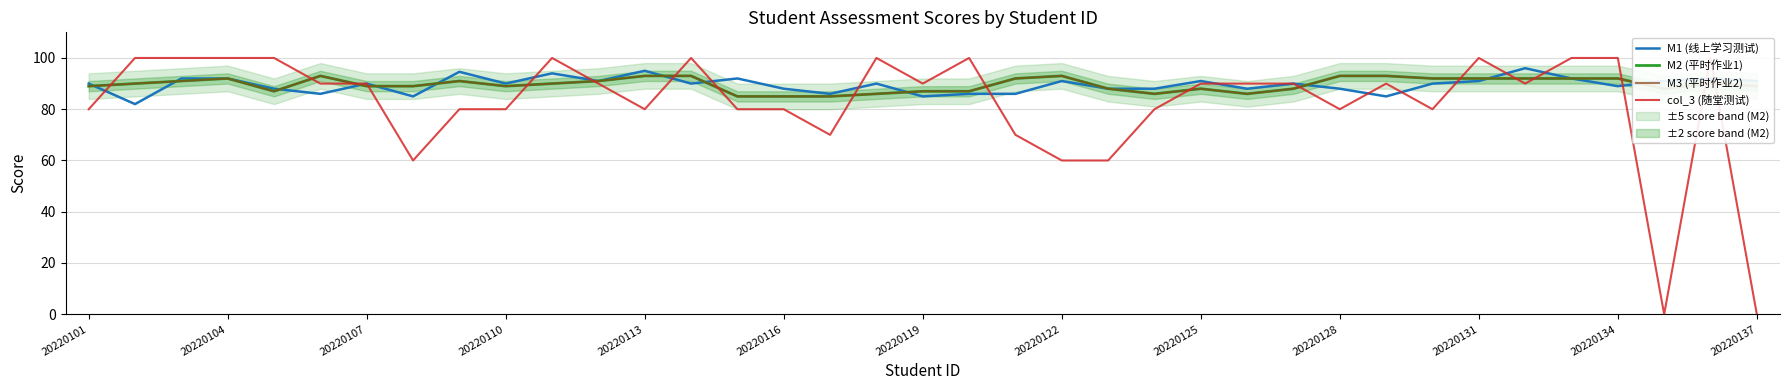

Between 26 and 13, which is larger?

26